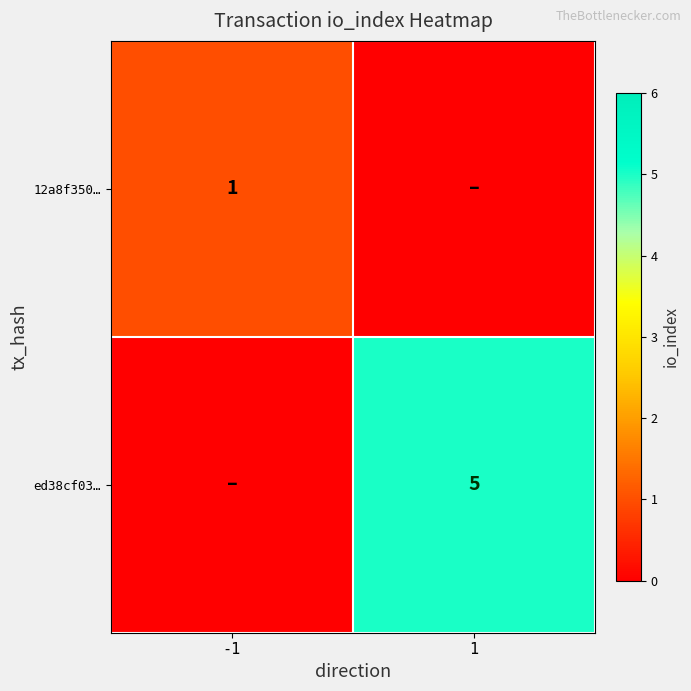

At how many categories does at least one series exceed 1?

1